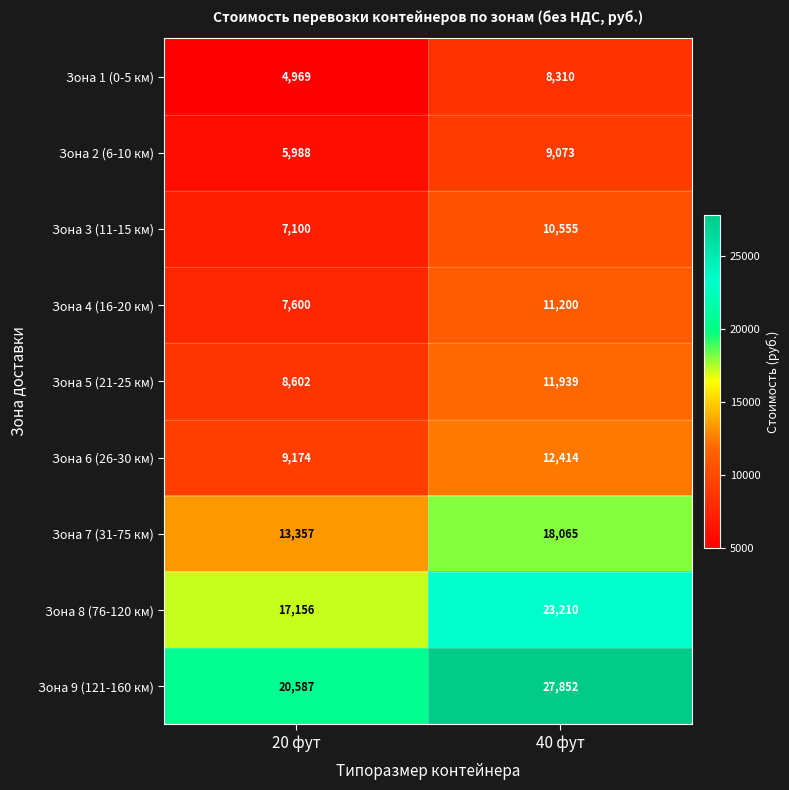

At which category does the chart reach its peak across all series?

40 фут